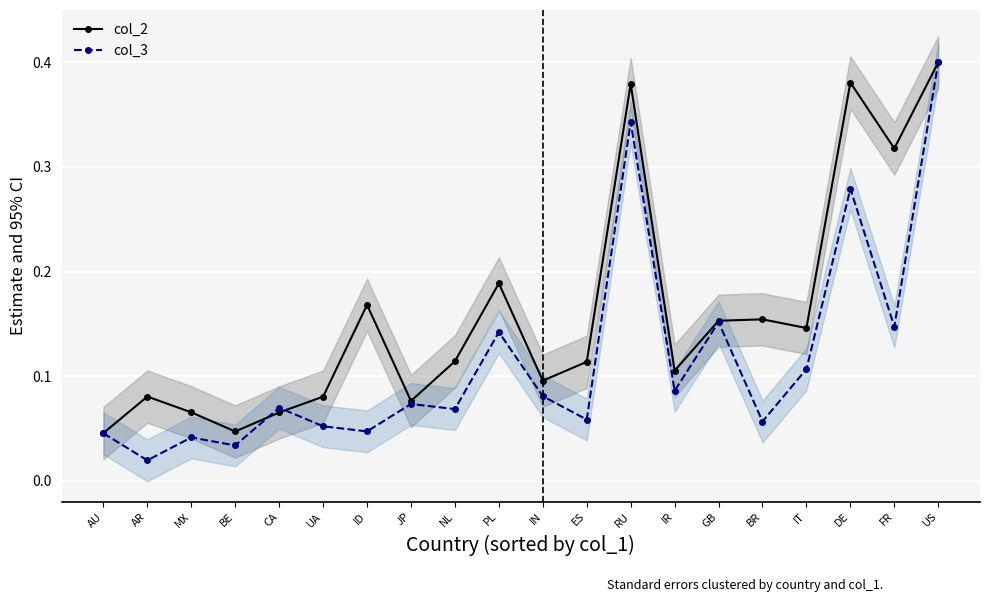

What is the total value across all series at JP?

0.1